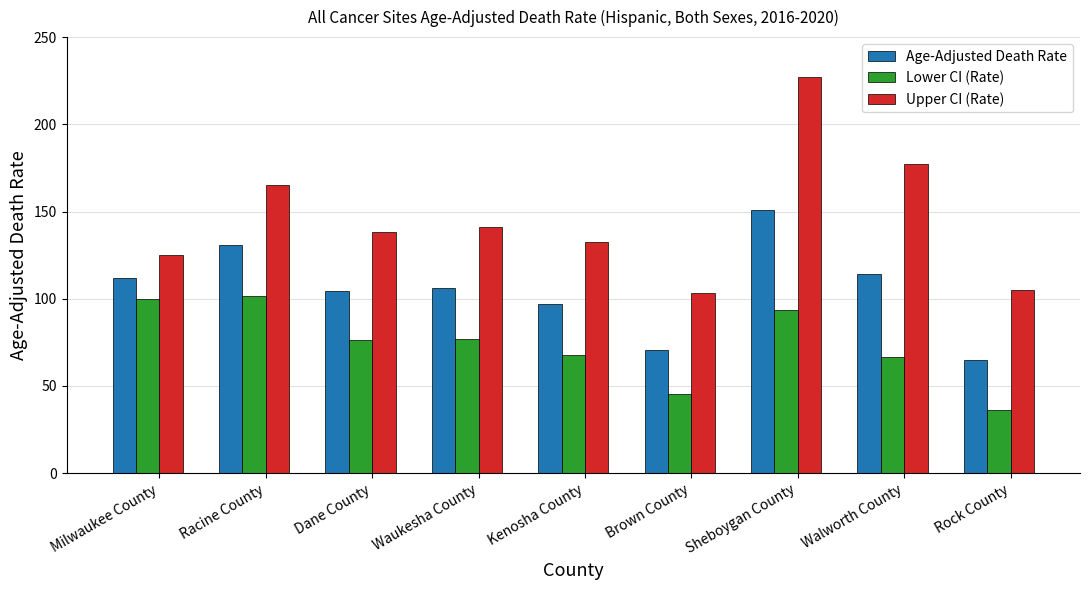

At Waukesha County, list the series in order from largest to smallest.

Upper CI (Rate), Age-Adjusted Death Rate, Lower CI (Rate)